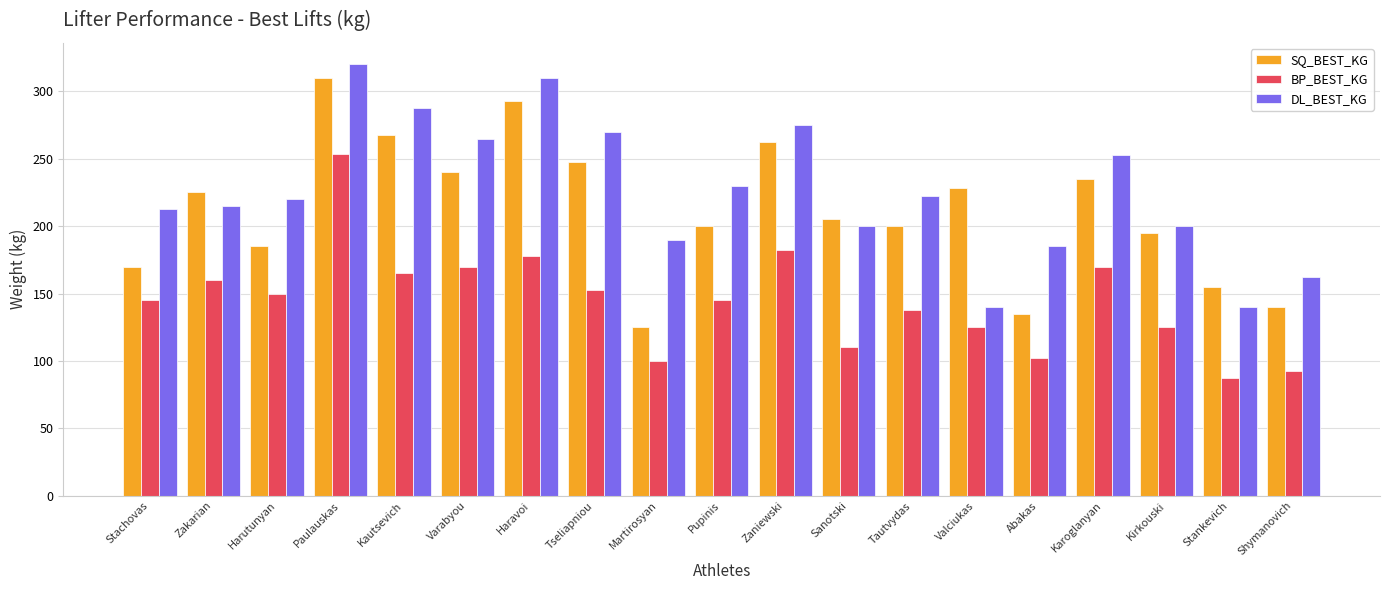

What is the smallest value displayed?

87.5